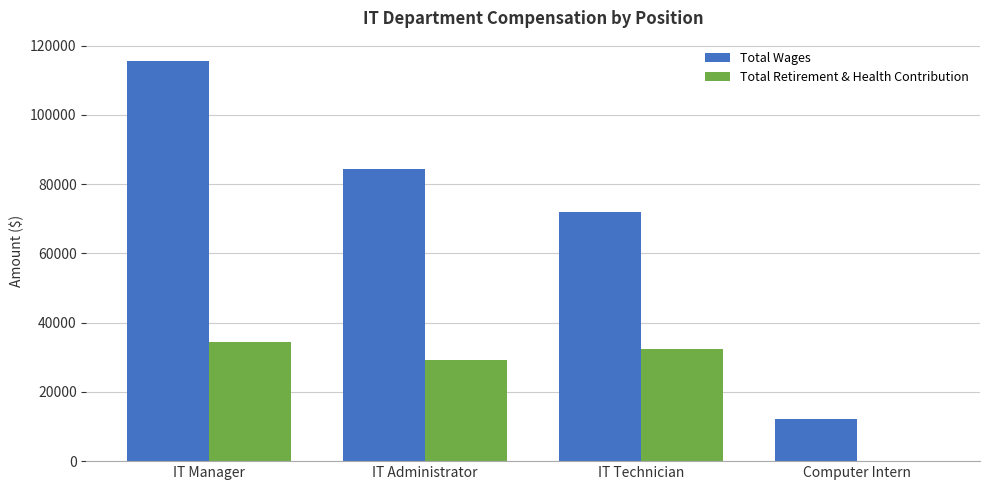

The Total Retirement & Health Contribution series shows 0 at Computer Intern. True or false?

True